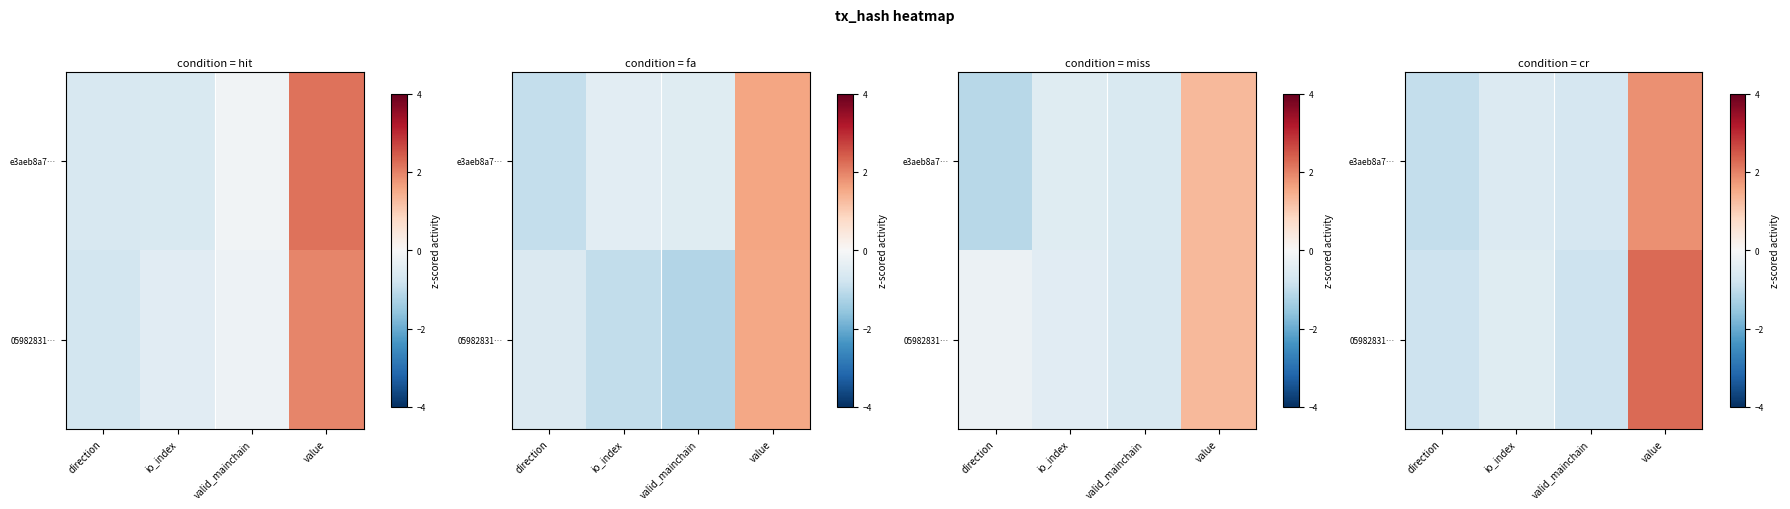

Is the value of e3aeb8a7… at valid_mainchain greater than the value of 05982831… at direction?

Yes